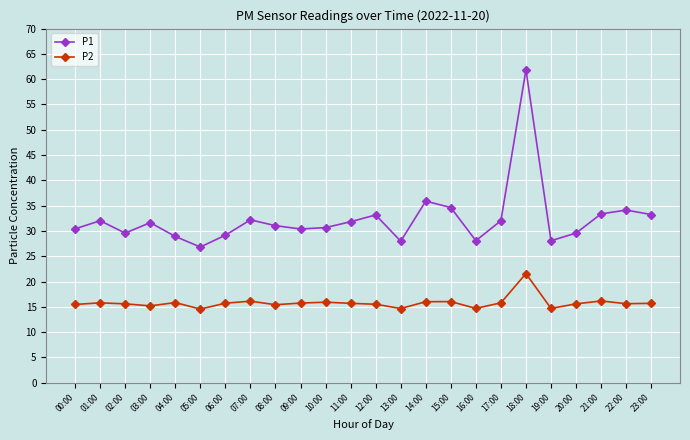

The value of P1 at 08:00 is 40.7. True or false?

False